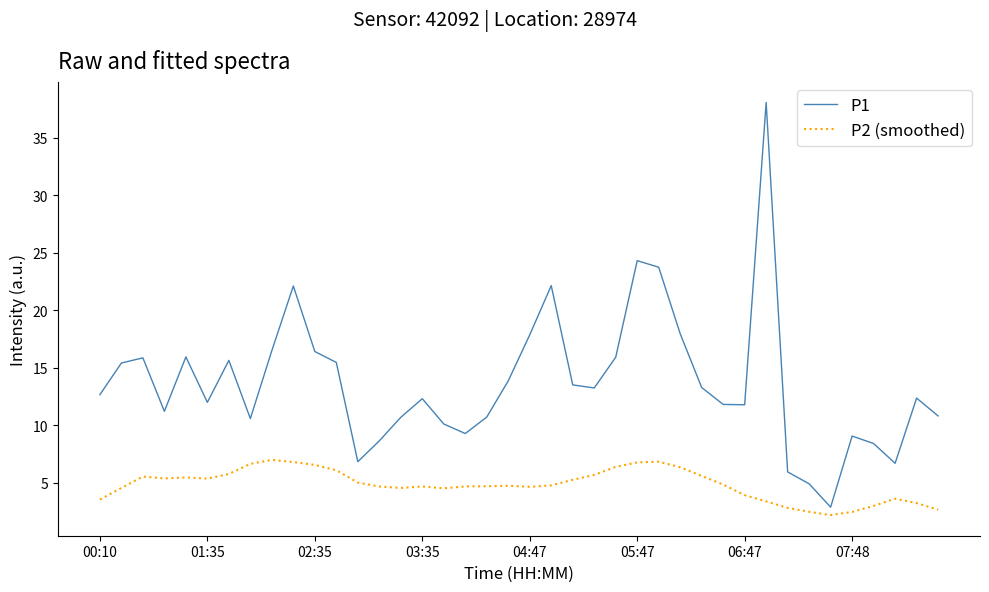

What is the difference between the second highest and second lowest values in the P2 (smoothed) series?

4.4